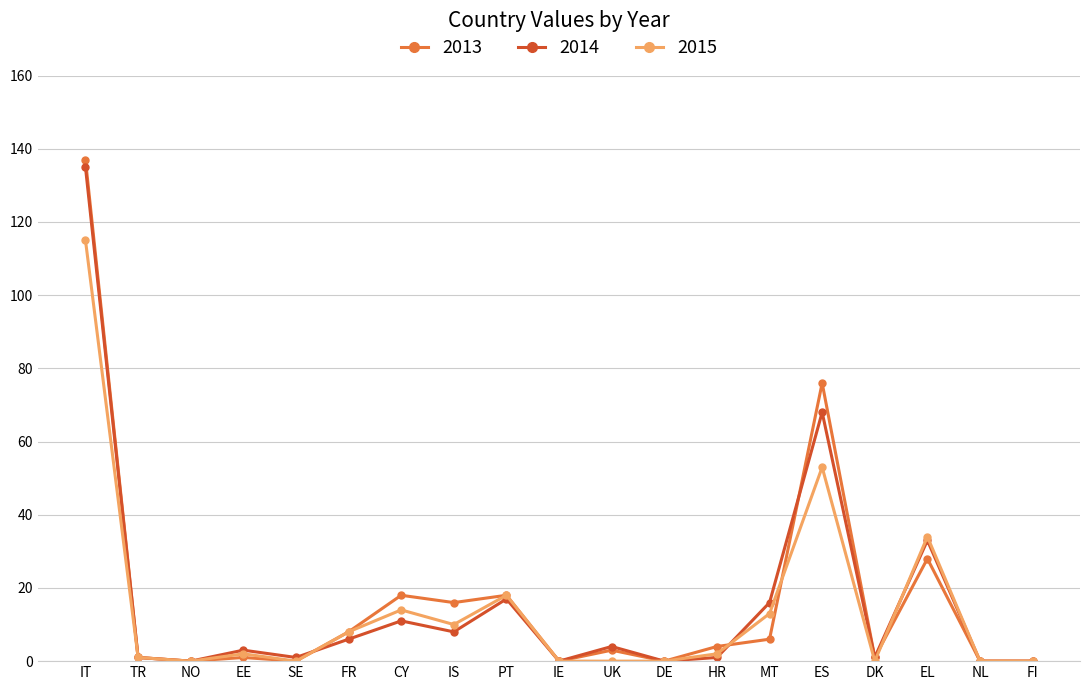

Reading left to right, transcribe all the data shown in this chart.

2013: 137	1	0	1	0	8	18	16	18	0	3	0	4	6	76	1	28	0	0
2014: 135	1	0	3	1	6	11	8	17	0	4	0	1	16	68	1	33	0	0
2015: 115	1	0	2	0	8	14	10	18	0	0	0	2	13	53	0	34	0	0